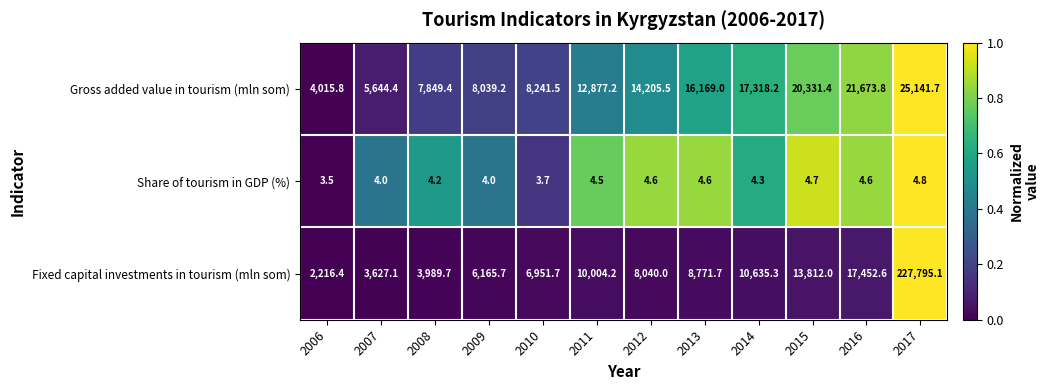

What is the sum of all Share of tourism in GDP (%) values?

51.5